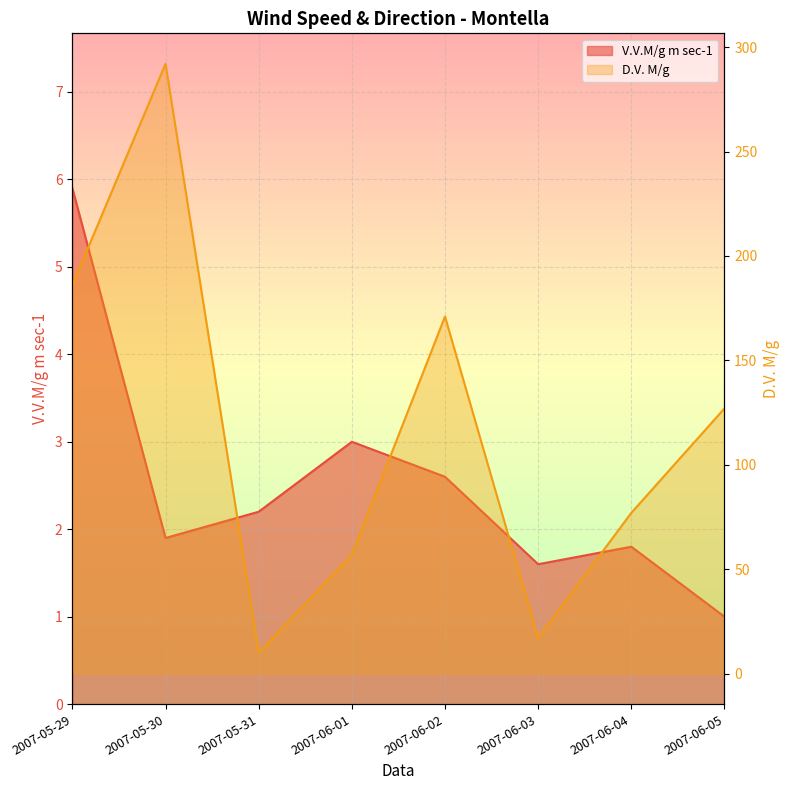

What is the sum of all D.V. M/g values?

937.0